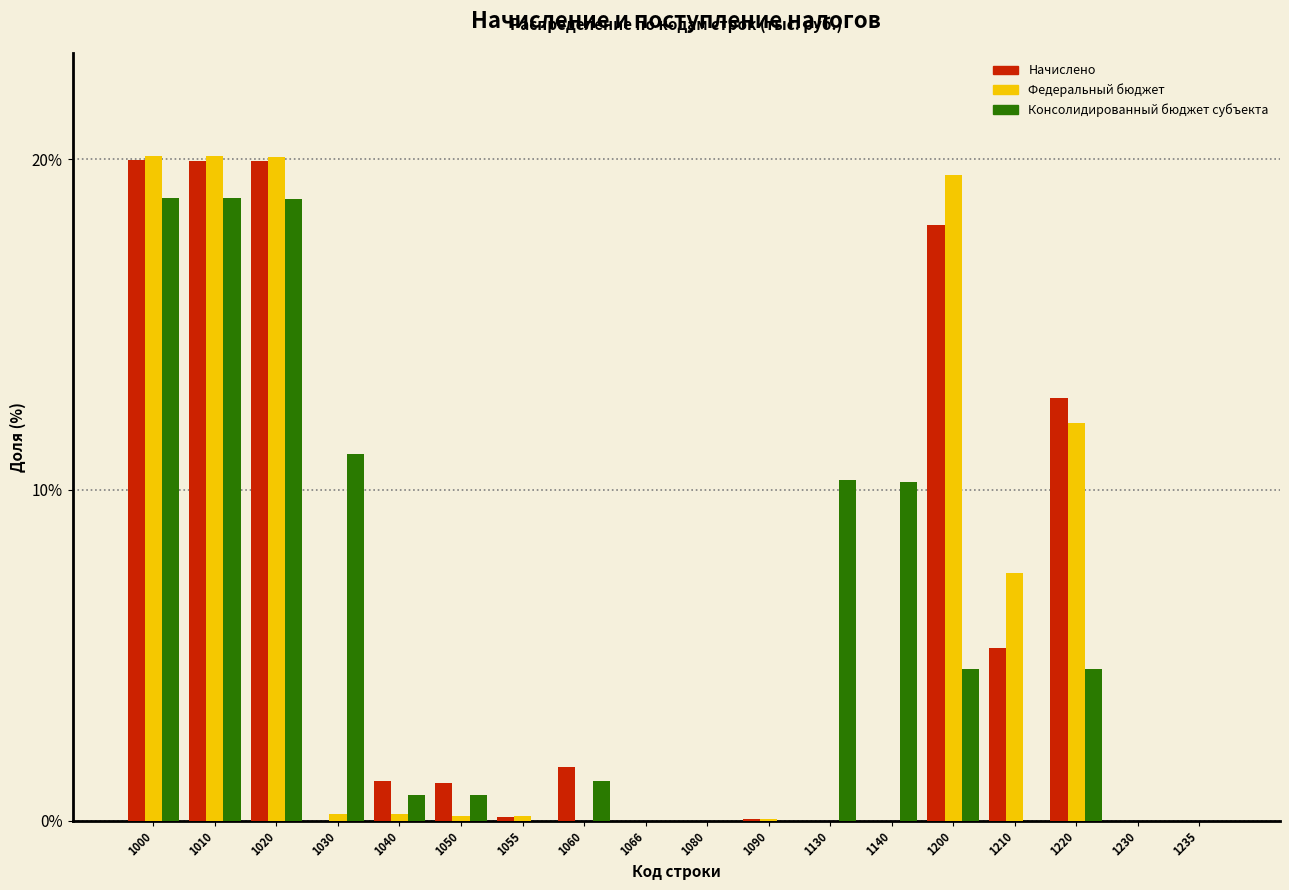

What is the maximum value shown in the chart?

20.1